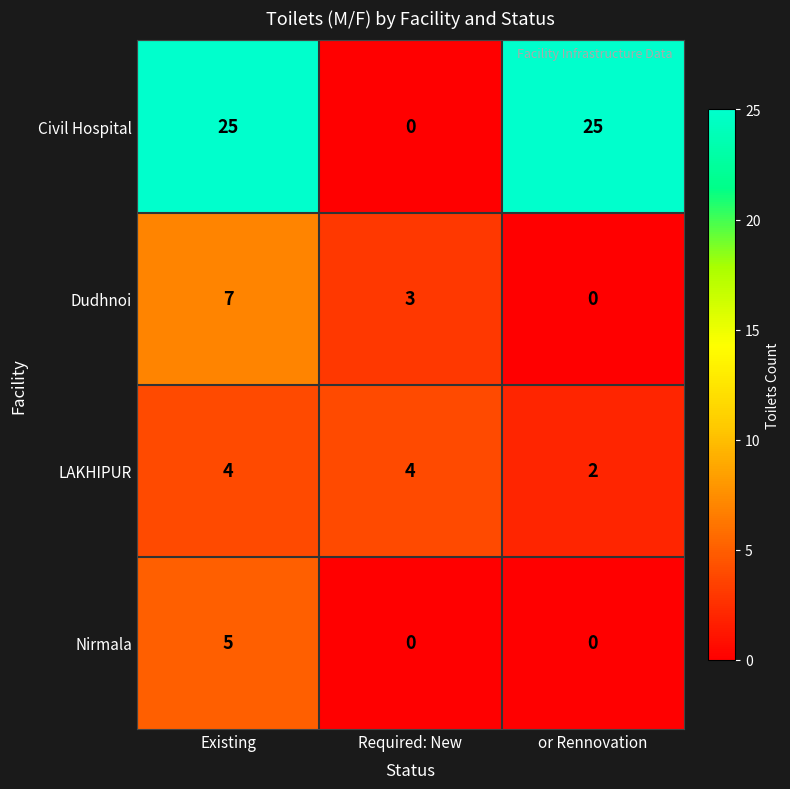

What is the highest value of the LAKHIPUR series?

4